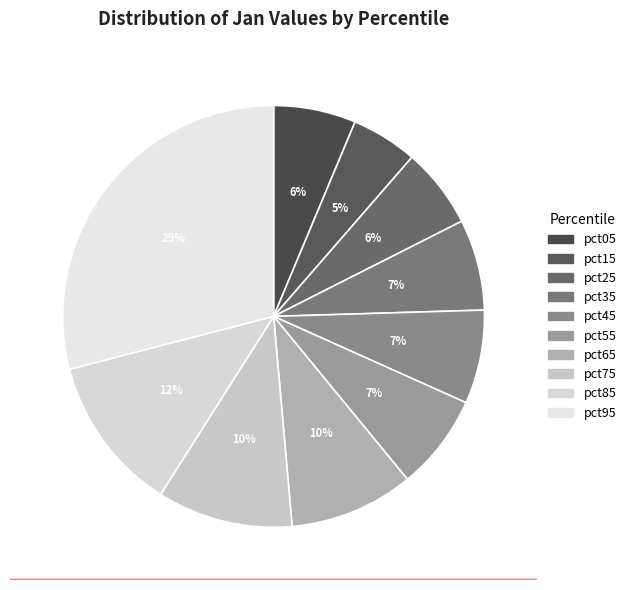

Count the number of slices in the pie.

10